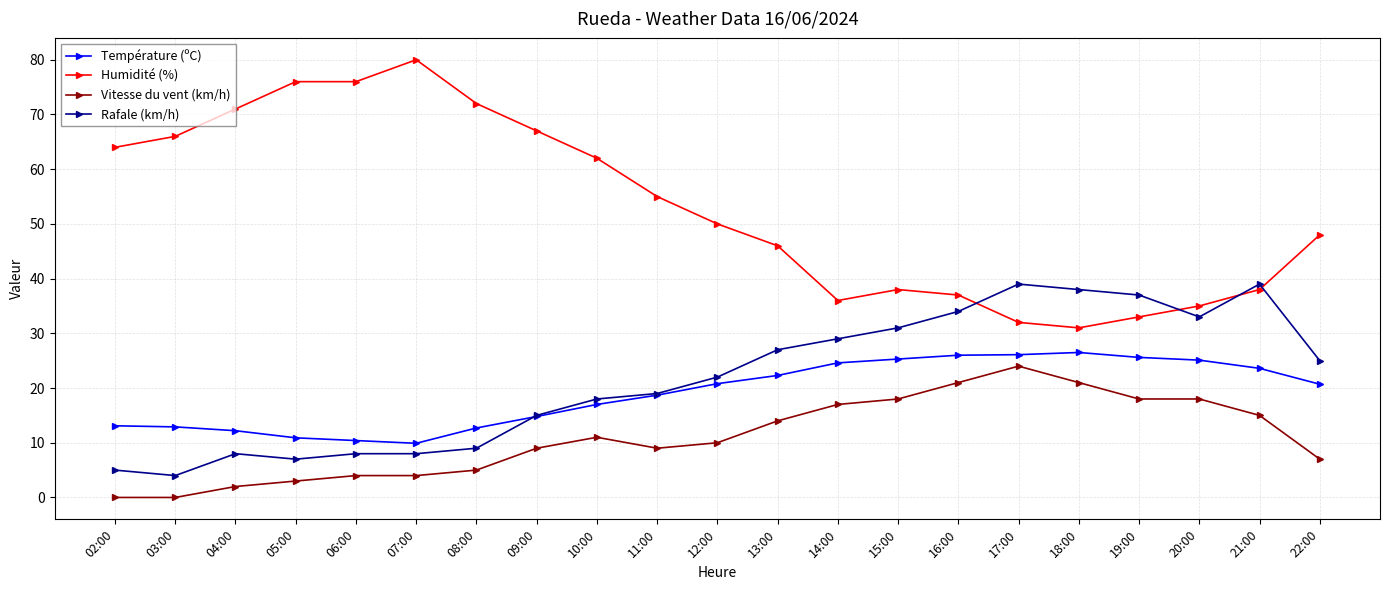

At 08:00, list the series in order from smallest to largest.

Vitesse du vent (km/h), Rafale (km/h), Température (ºC), Humidité (%)